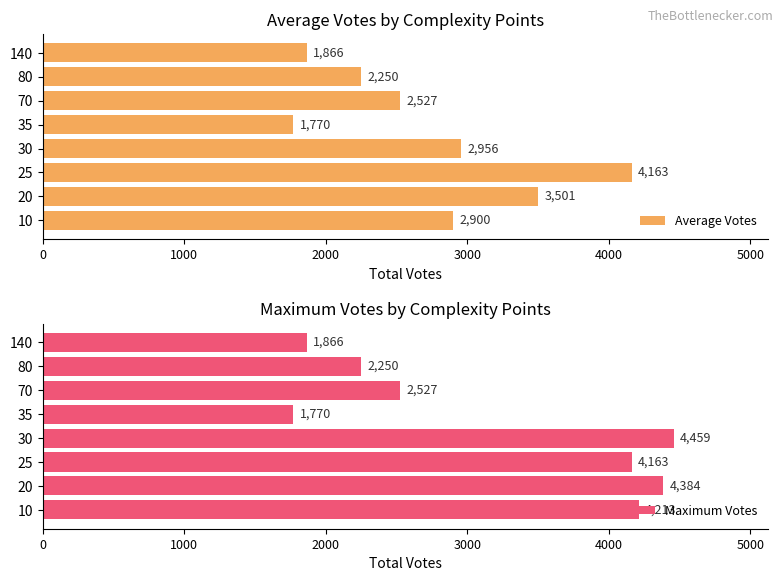

The value of Average Votes at 25 is 2331.6. True or false?

False